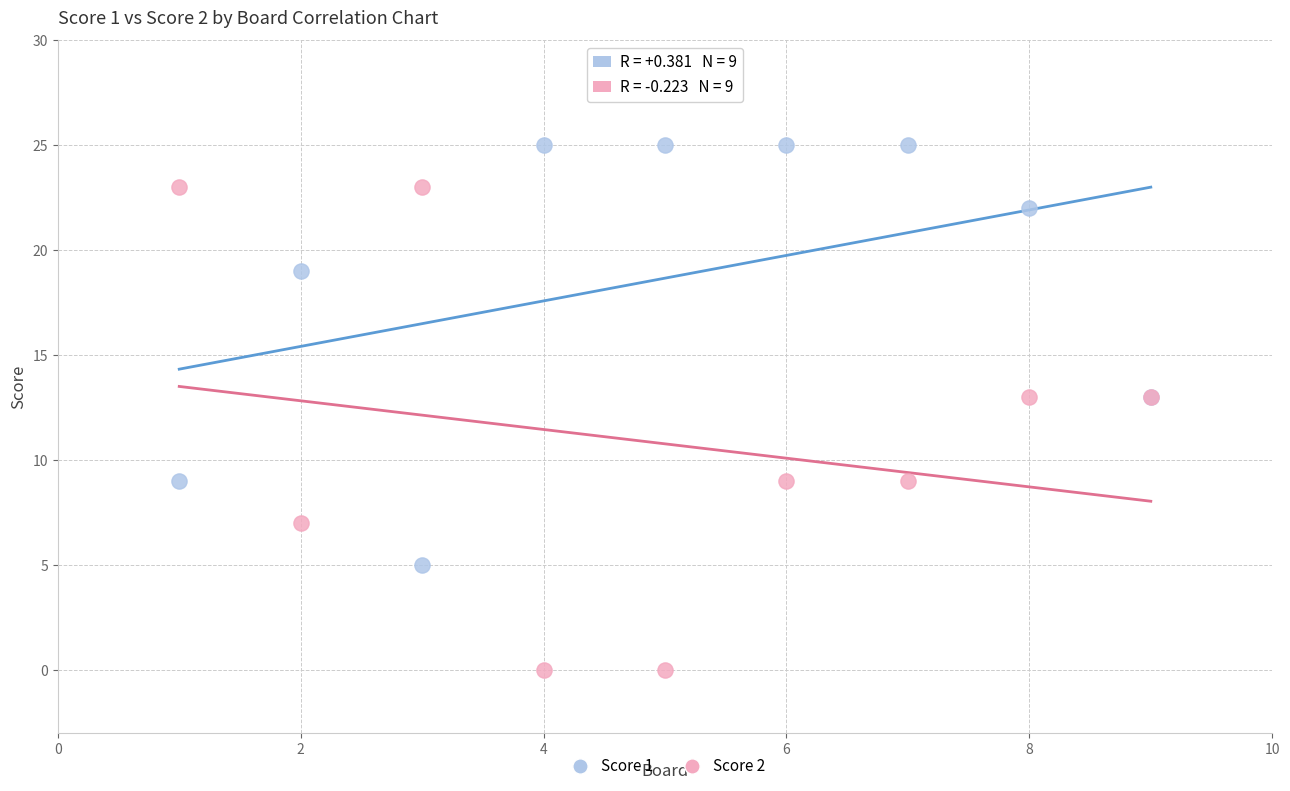

Which series has the widest spread of Y values?

Score 2